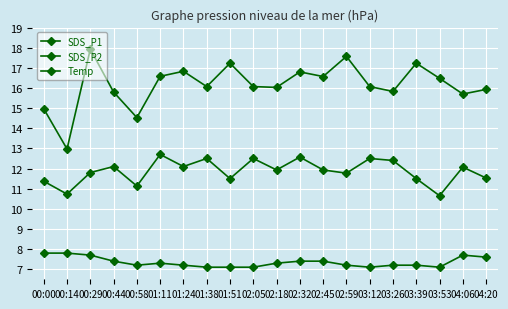

How many distinct data groups are displayed?

3